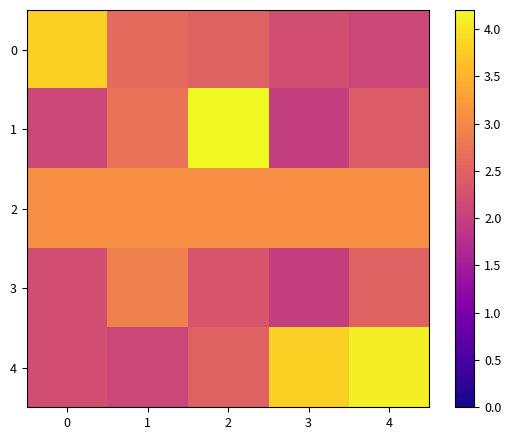

What is the minimum value shown in the chart?

2.0